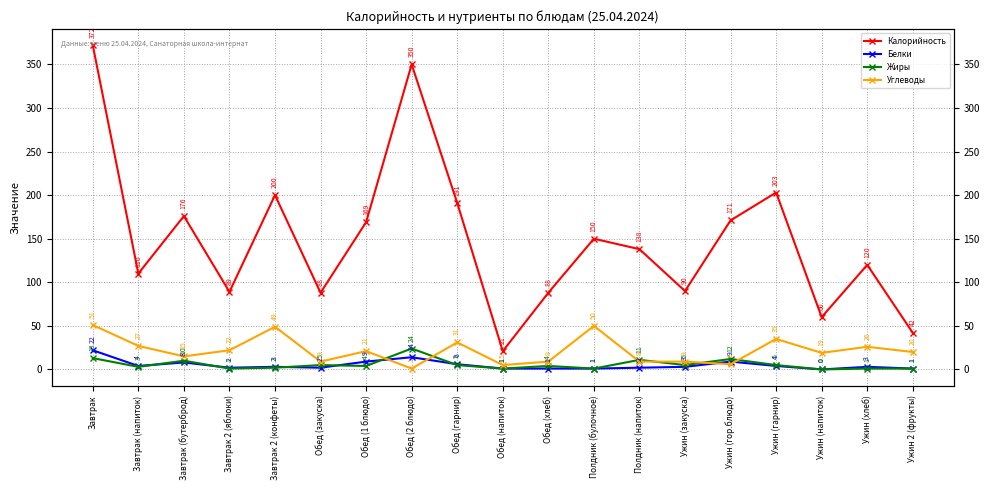

True or false: Жиры has more than 1 interior local peaks.

True